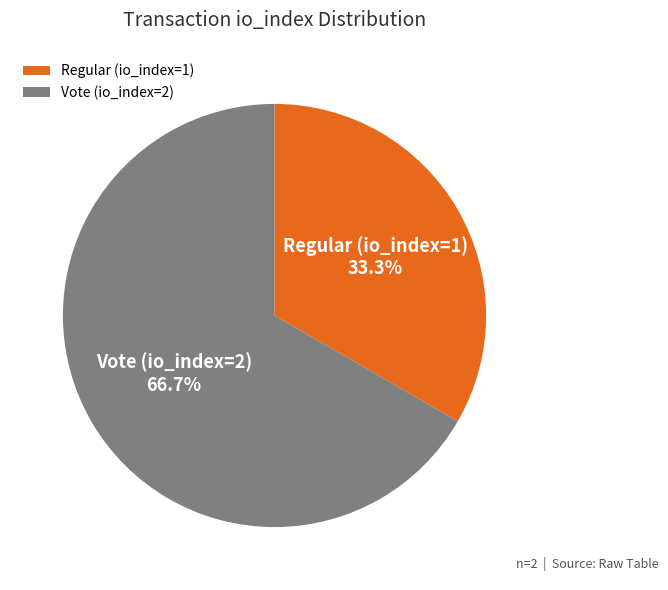

Rank the categories by value from highest to lowest.

Vote (io_index=2), Regular (io_index=1)